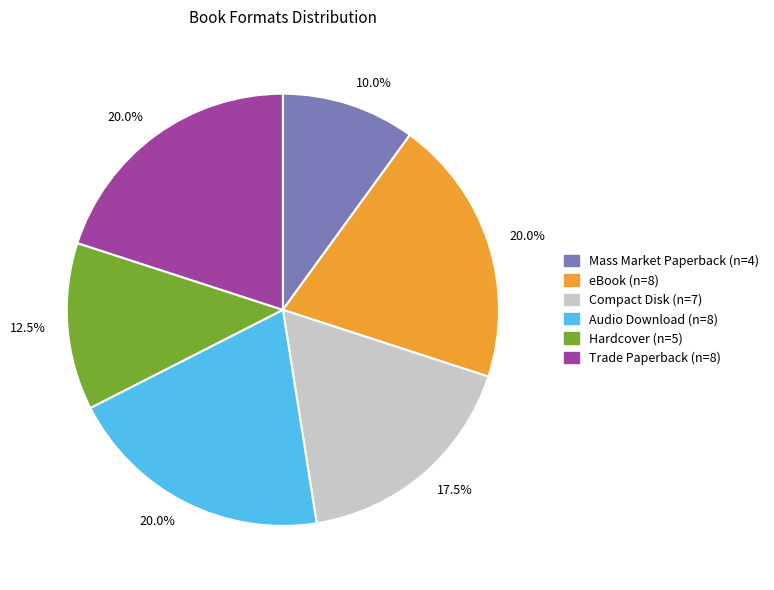

Is there any slice that represents more than half of the pie?

No